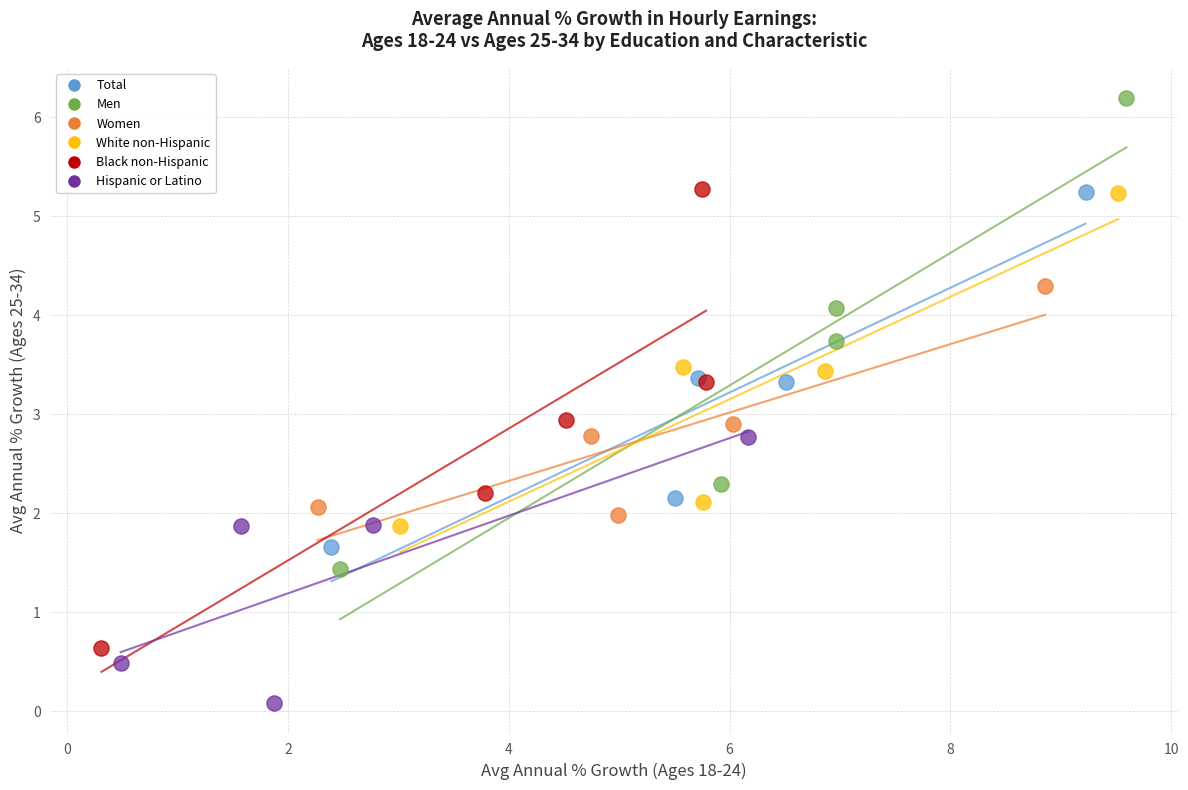

Which series contains the lowest Y value?

Hispanic or Latino